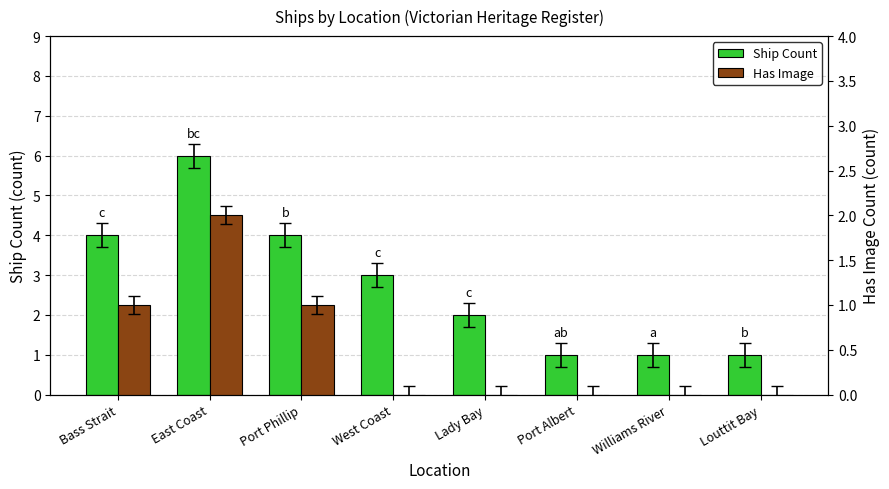

How many bars are there in total?

16